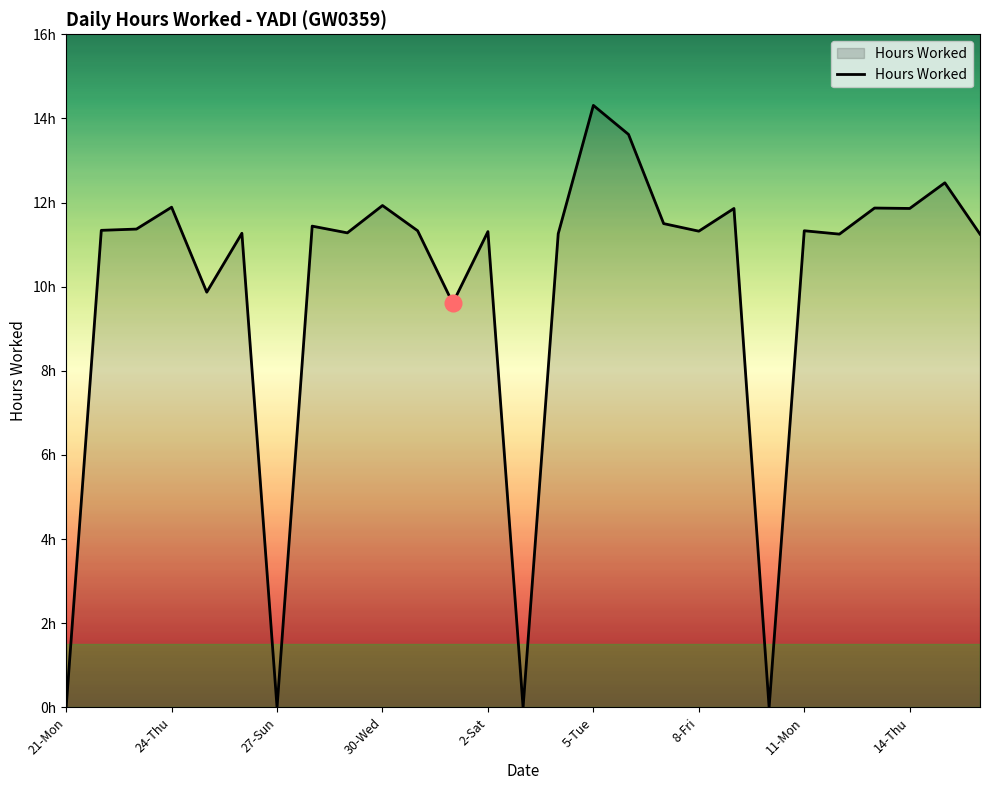

Is this an area chart (filled region under the line)?

Yes